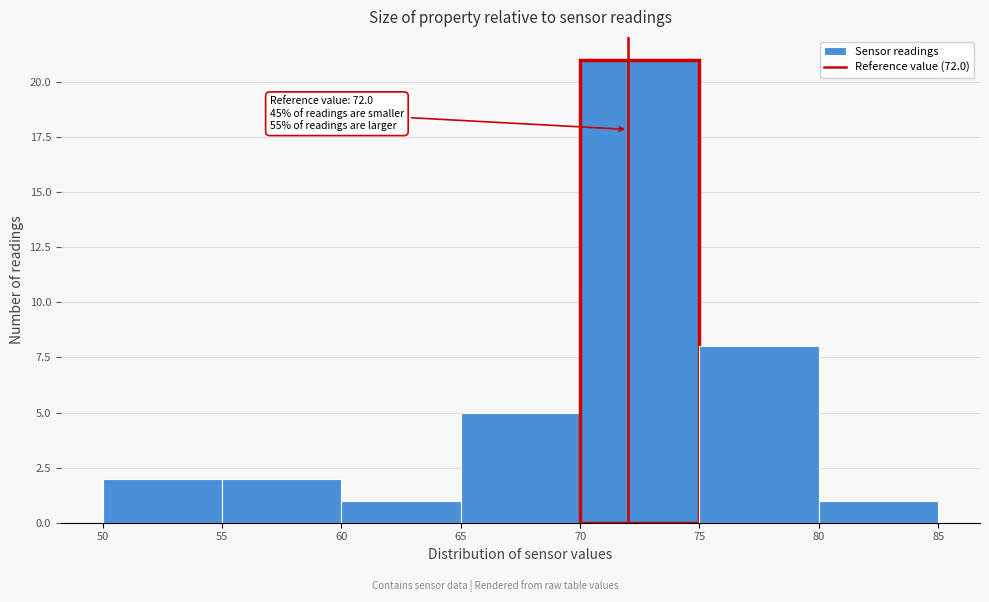

Which range on the x-axis has the tallest bar?

70 to 75